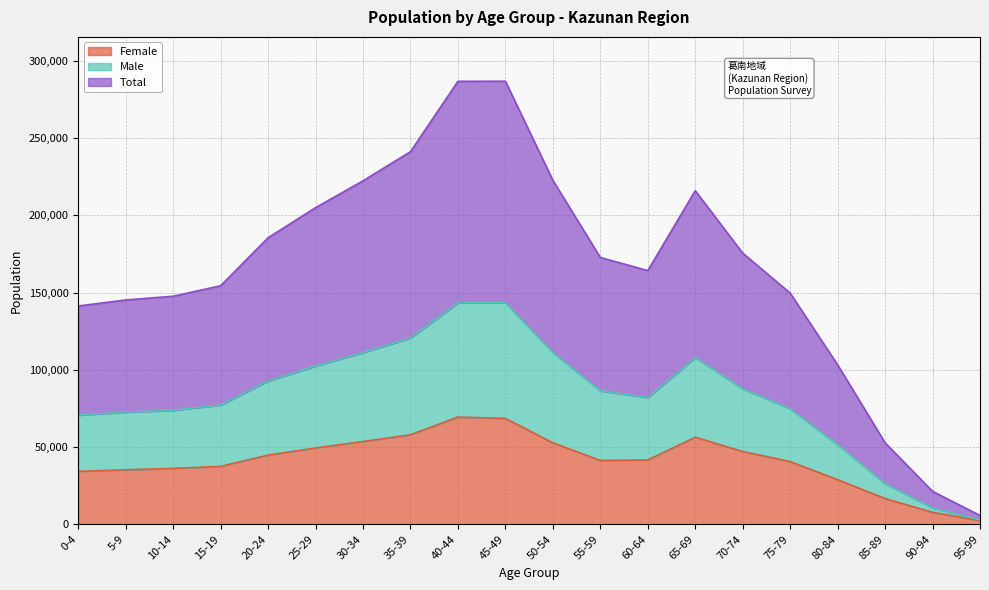

True or false: Female and Total intersect in this chart.

False